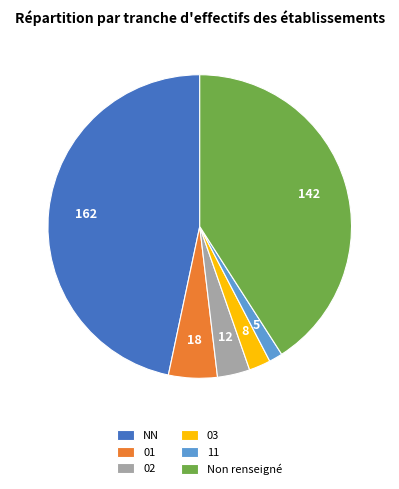

Does NN account for over 50% of the chart?

No